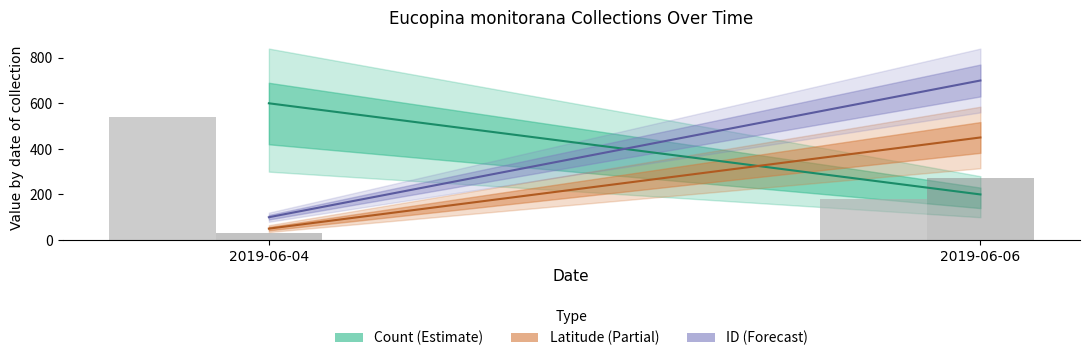

At which category is the sum across all series the highest?

2019-06-04